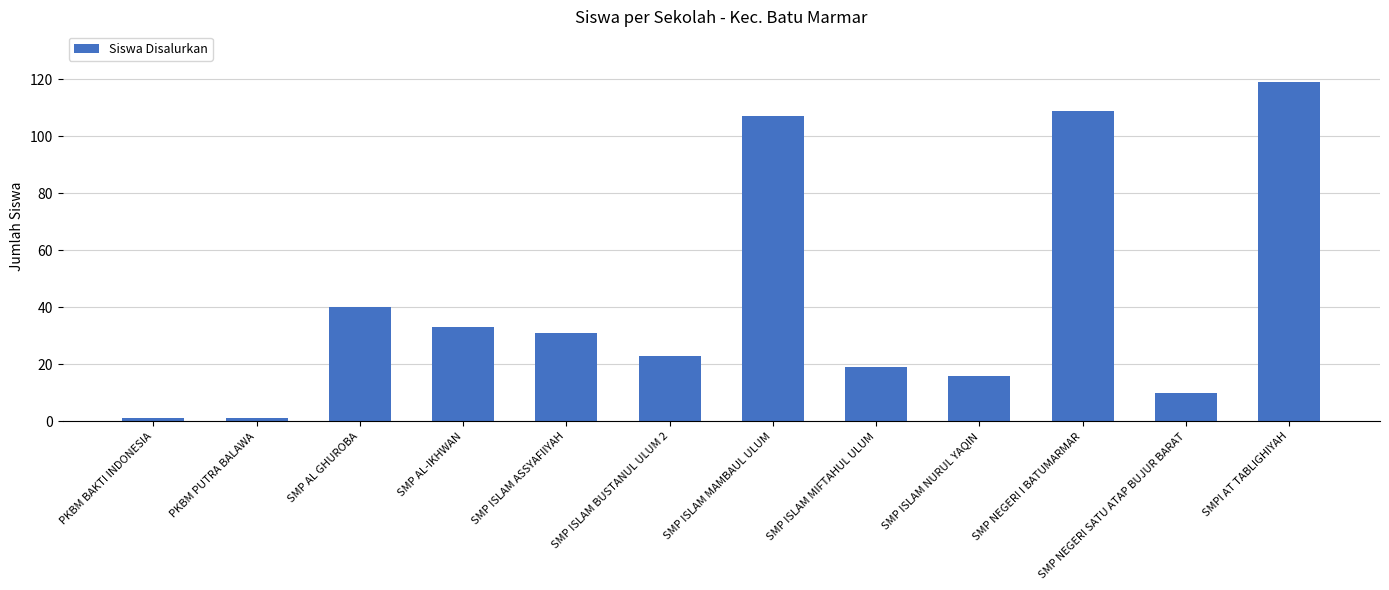

How many data points does each series have?

12